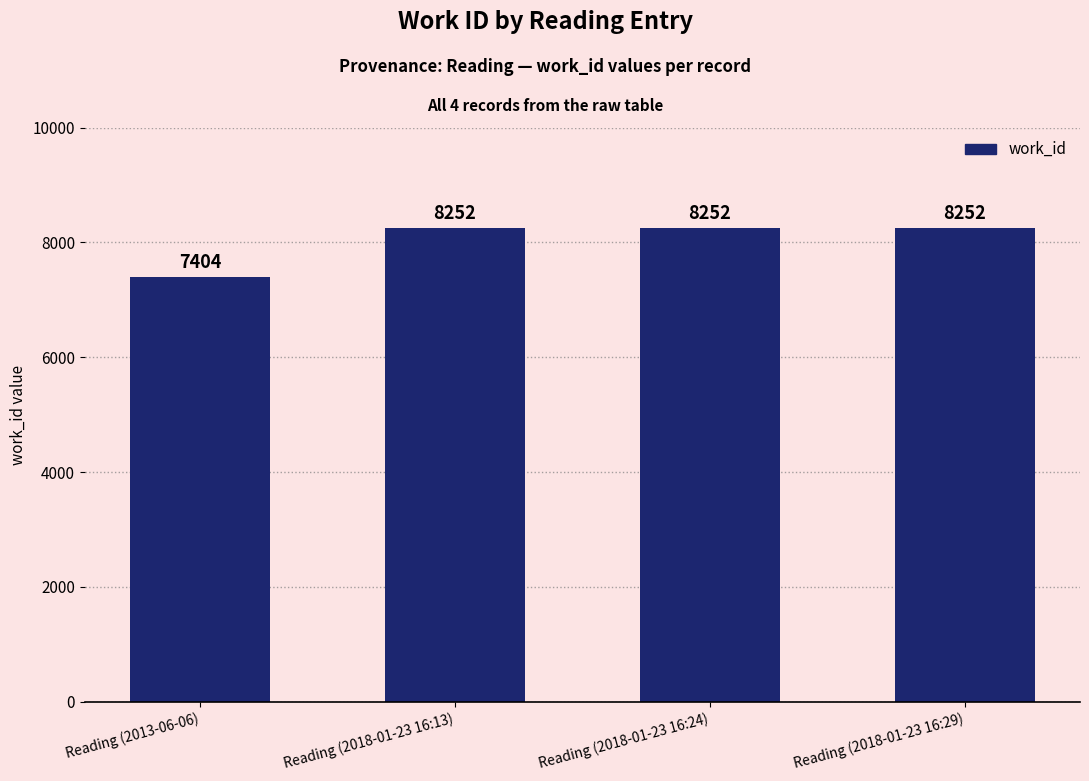

Reading left to right, what are all the values shown in this chart?

Reading (2013-06-06)=7404	Reading (2018-01-23 16:13)=8252	Reading (2018-01-23 16:24)=8252	Reading (2018-01-23 16:29)=8252